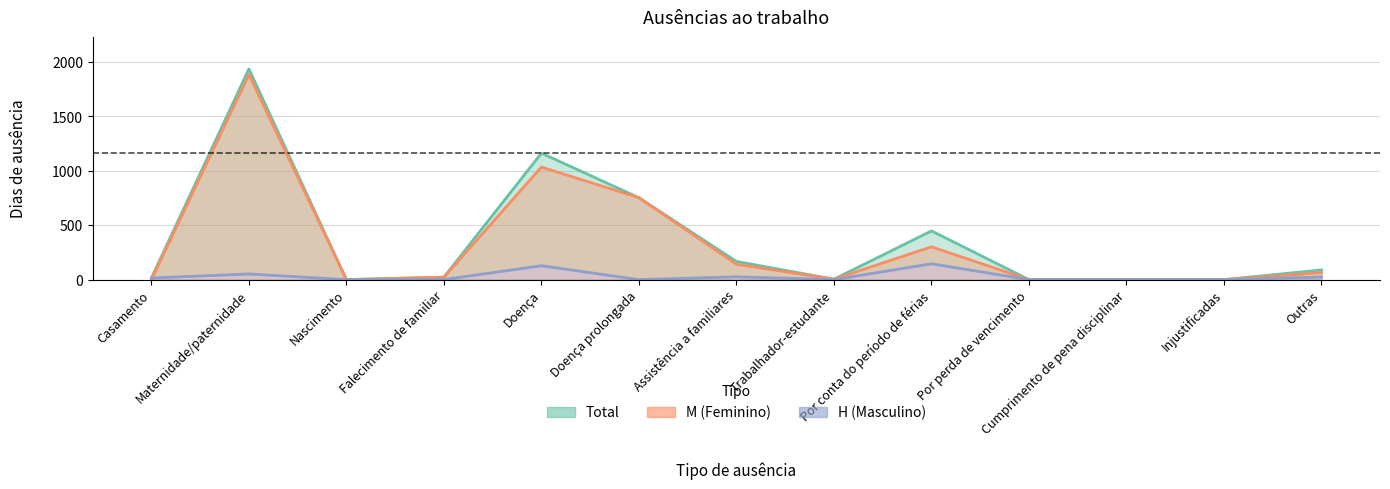

True or false: H (Masculino) has a value of 0 at Nascimento.

True